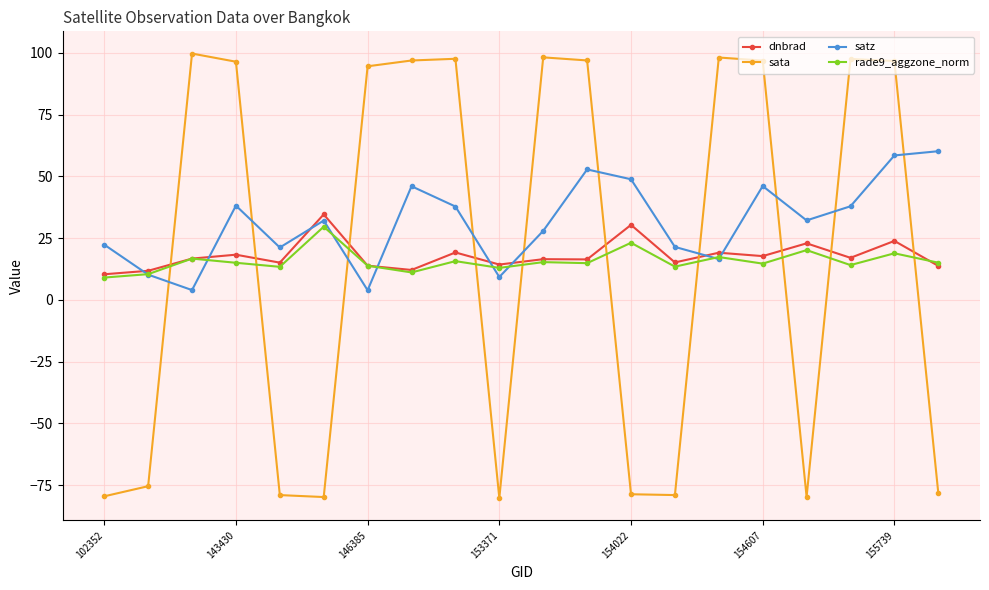

Which series has the widest spread of values?

sata